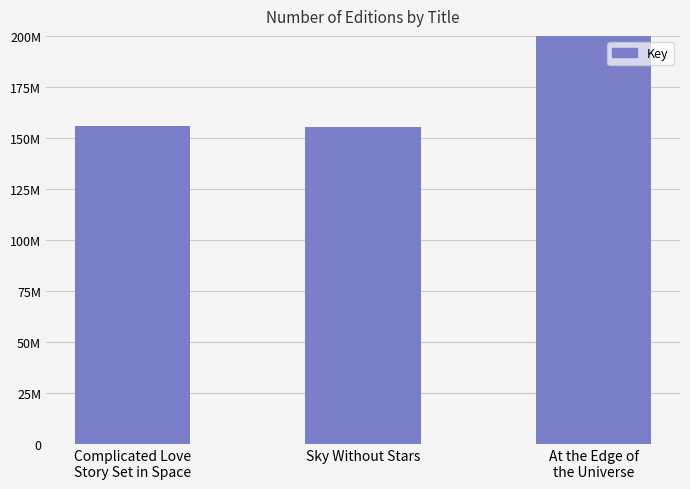

Rank the categories by value from lowest to highest.

Sky Without Stars, Complicated Love
Story Set in Space, At the Edge of
the Universe